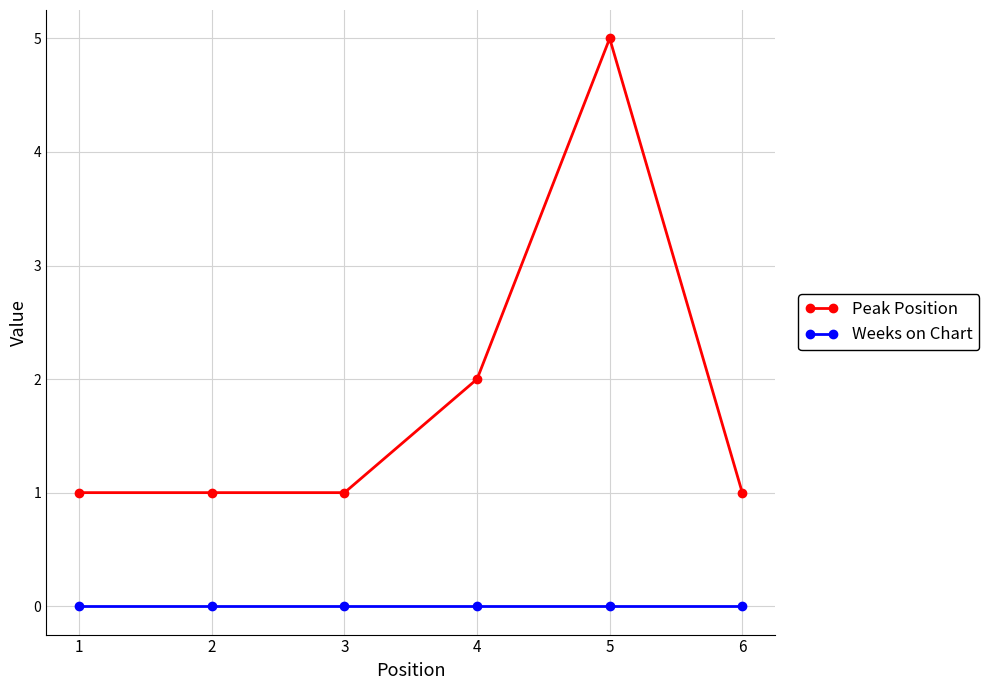

Reading right to left, extract all data points from this chart.

Peak Position: 6=1	5=5	4=2	3=1	2=1	1=1
Weeks on Chart: 6=0	5=0	4=0	3=0	2=0	1=0